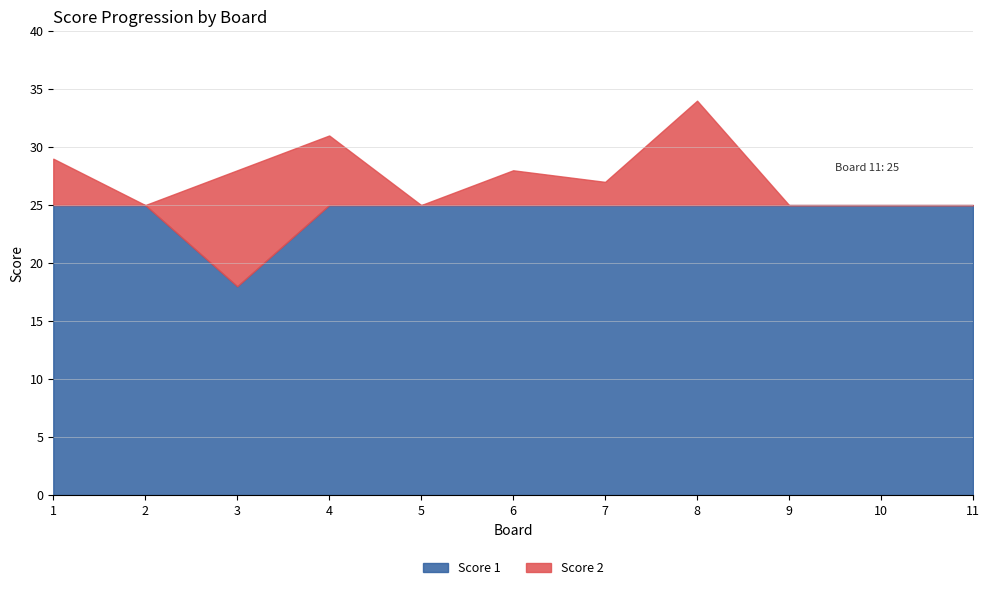

Rank the series at 6 from lowest to highest value.

Score 2, Score 1